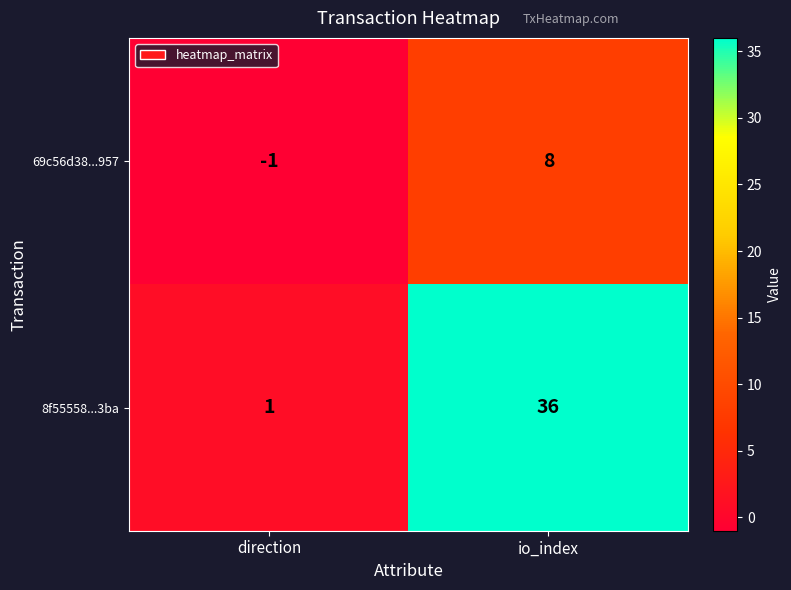

What is the highest value of the 69c56d38...957 series?

8